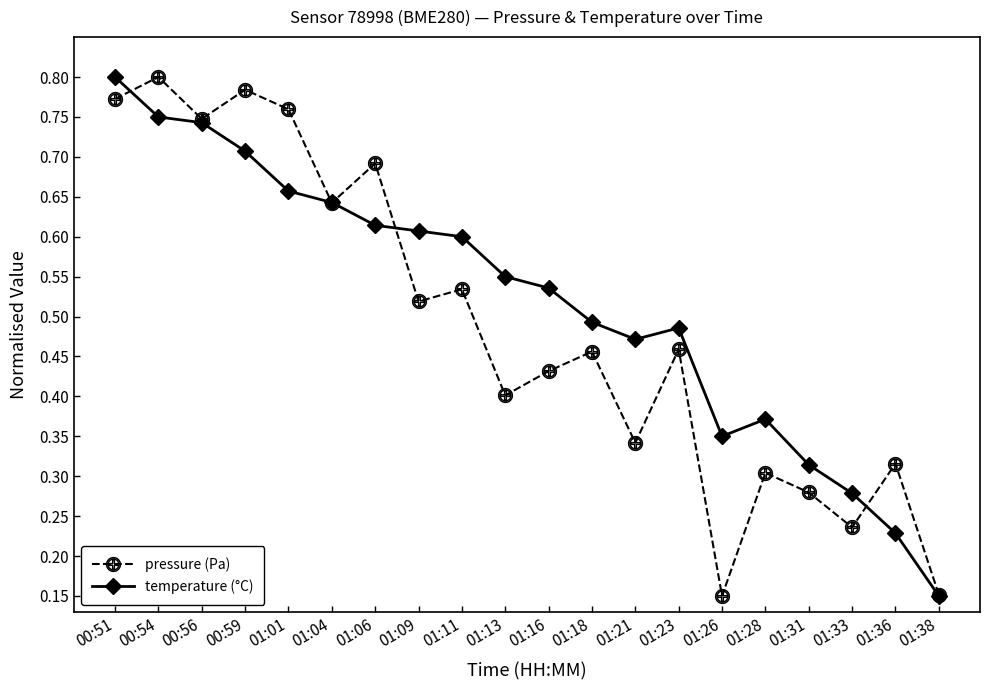

The value of pressure (Pa) at 01:06 is 0.2. True or false?

False